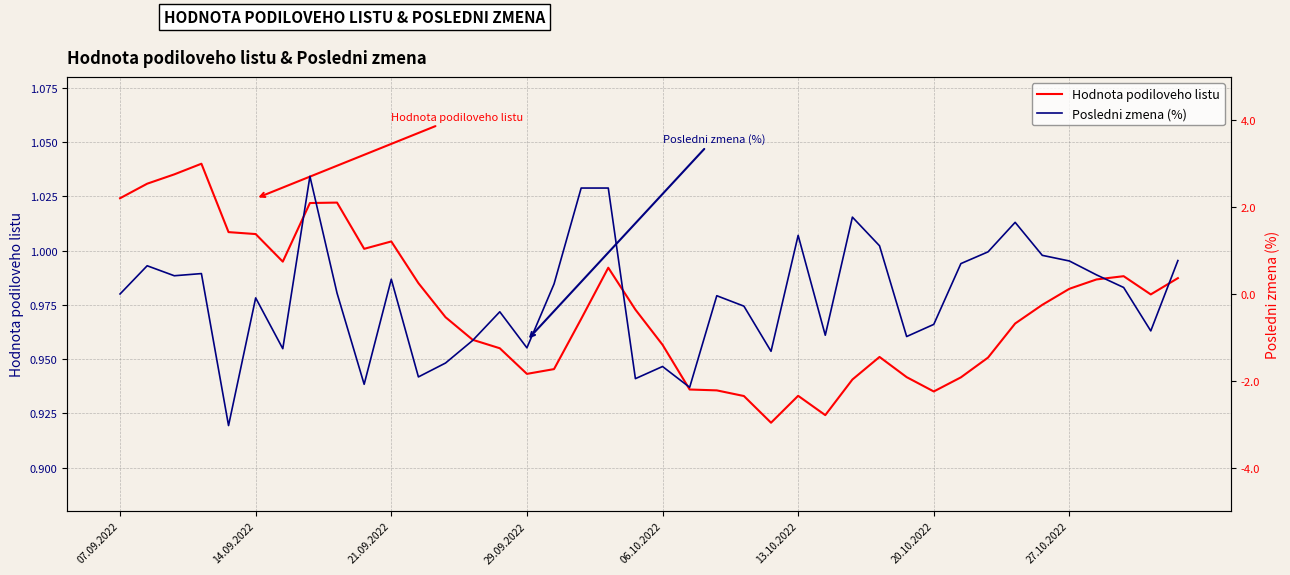

Does the chart display data point markers on the line(s)?

No